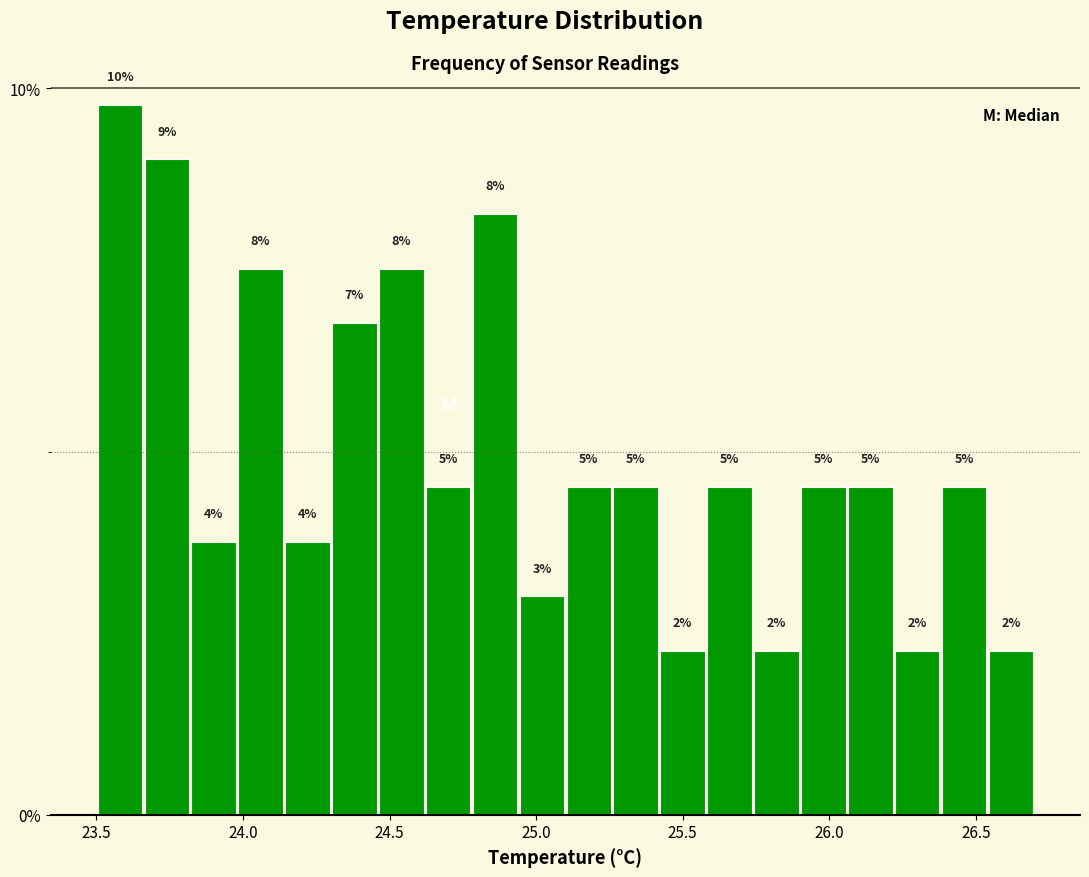

Read against the x-axis, roughly where is the centre of the tallest bar?

23.60